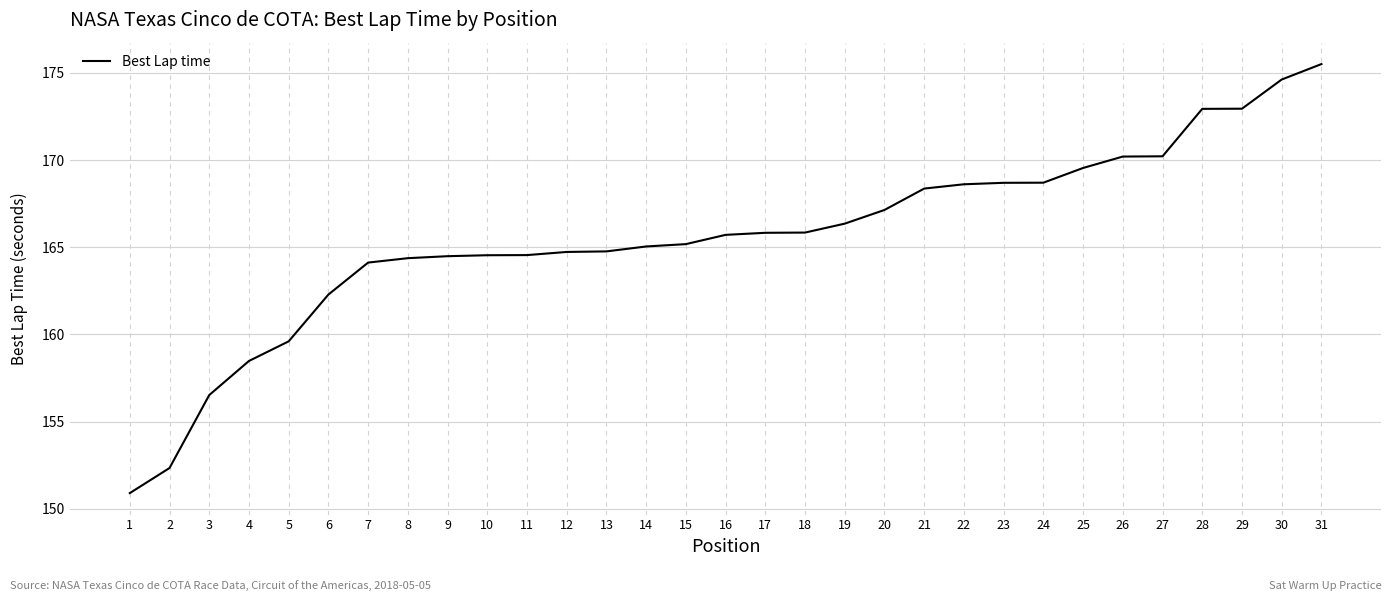

True or false: the data shows 165.8 at 18.

True